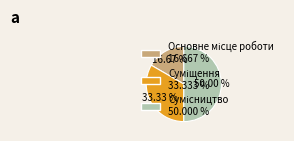

What is the smallest slice in the pie chart?

Основне місце роботи